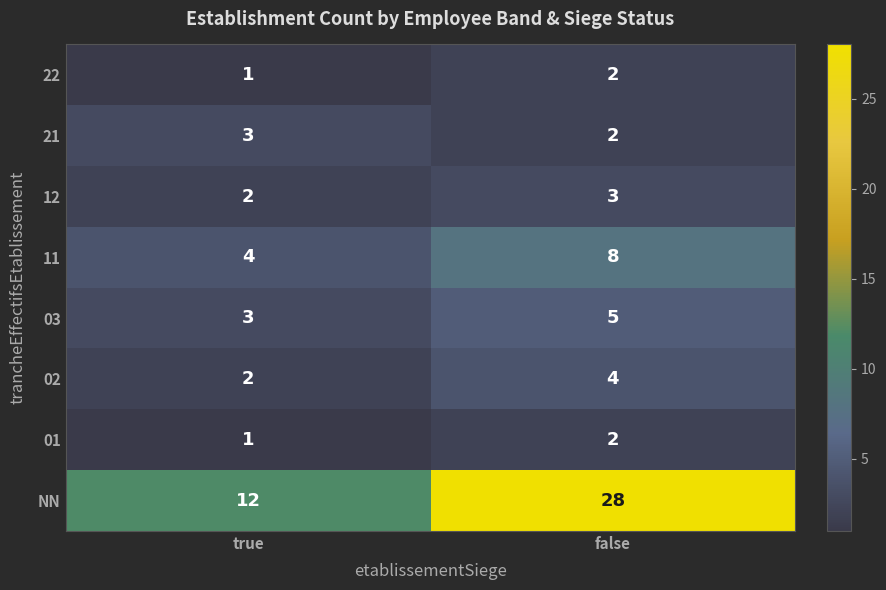

What is the maximum value shown in the chart?

28